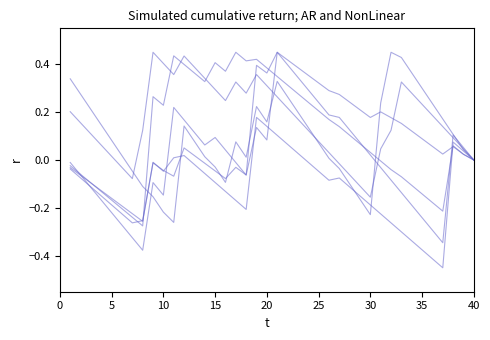

The value of inicial_simplificada at 30 is -0.2. True or false?

True